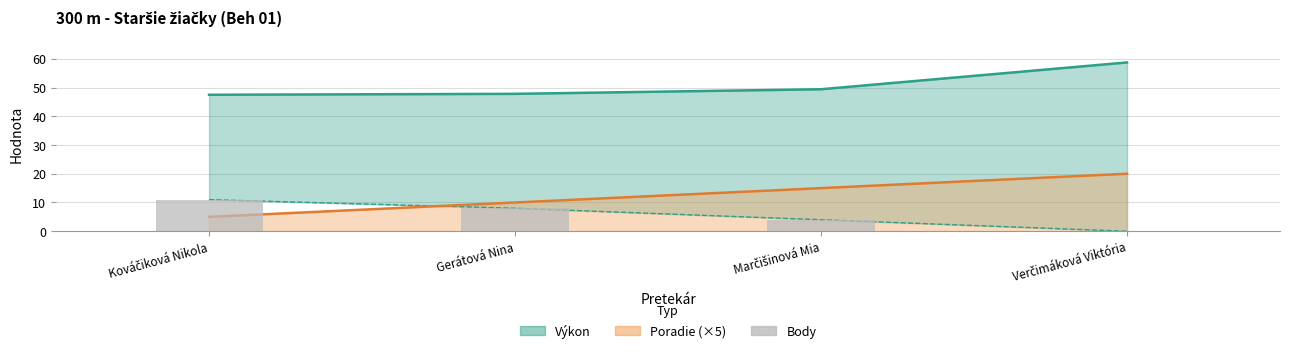

Does the chart contain stacked bars?

No